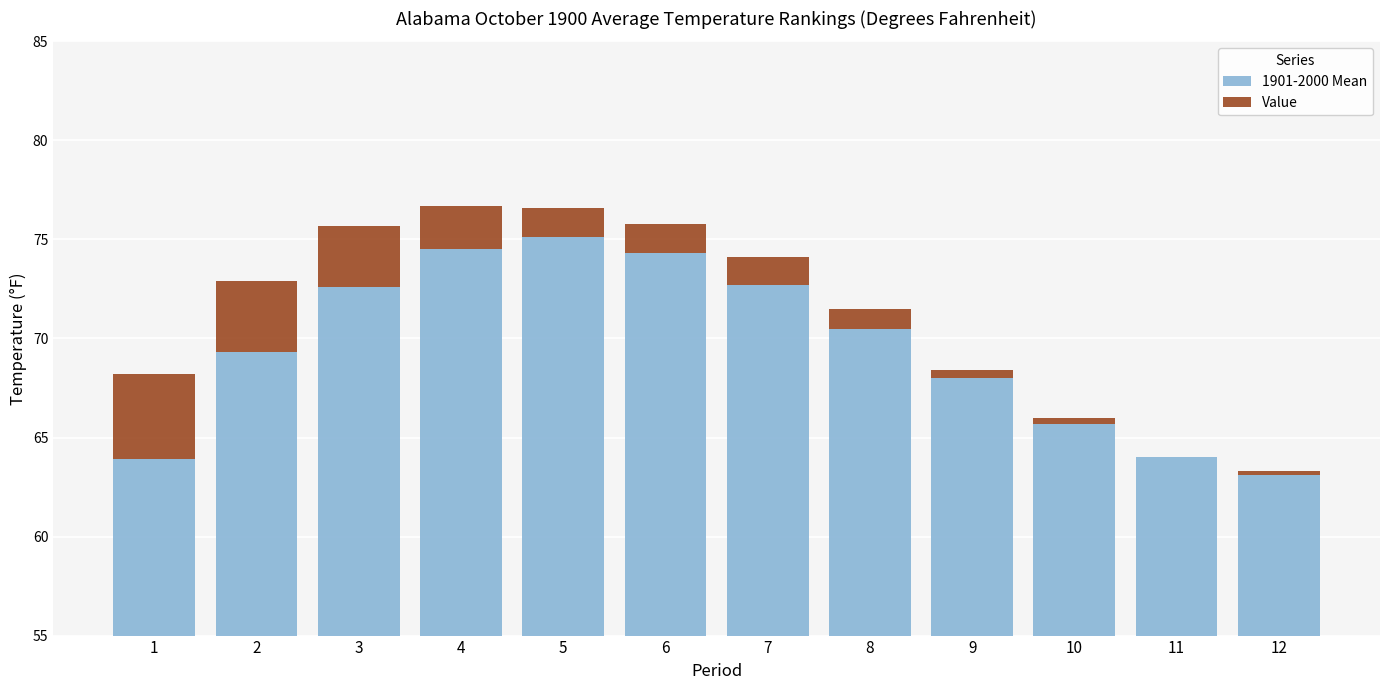

At how many categories does at least one series exceed 54?

12